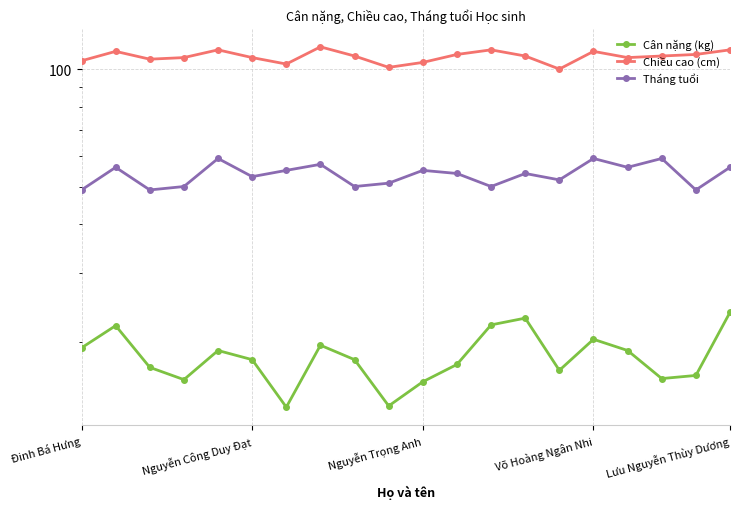

True or false: Chiều cao (cm) and Tháng tuổi cross at least once.

False